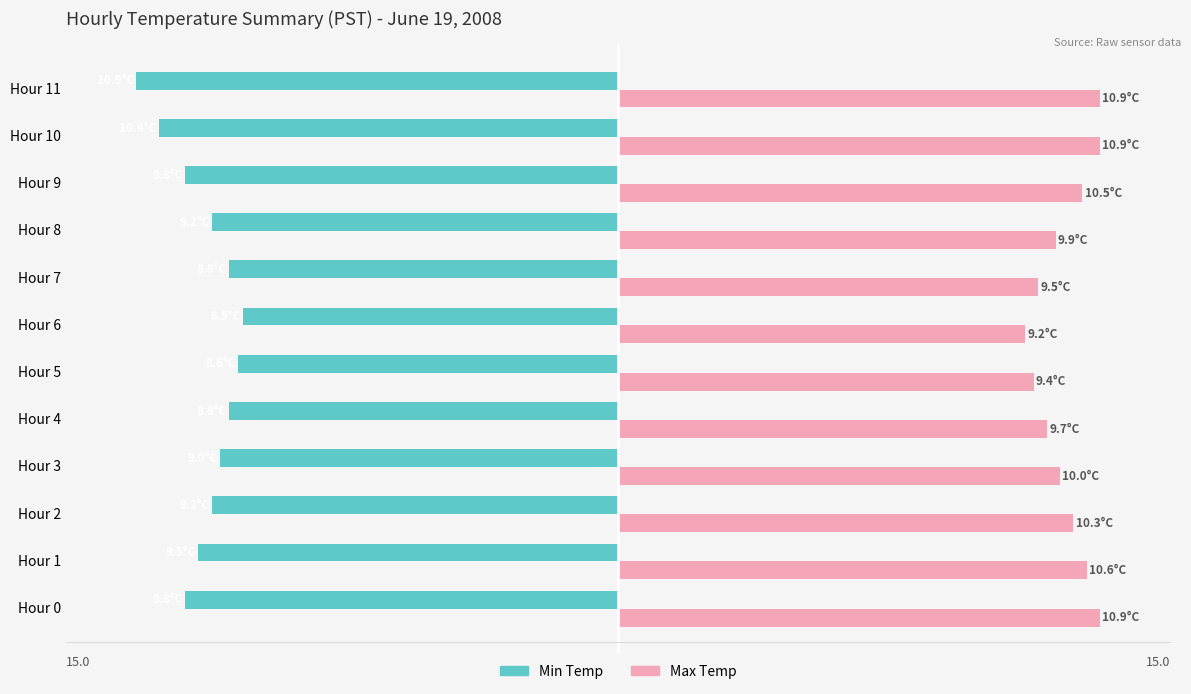

Rank the series by their average value, from highest to lowest.

Max Temp, Min Temp